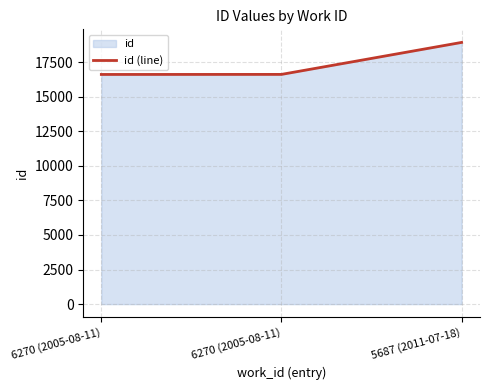

Rank the categories by value from lowest to highest.

6270 (2005-08-11), 6270 (2005-08-11), 5687 (2011-07-18)